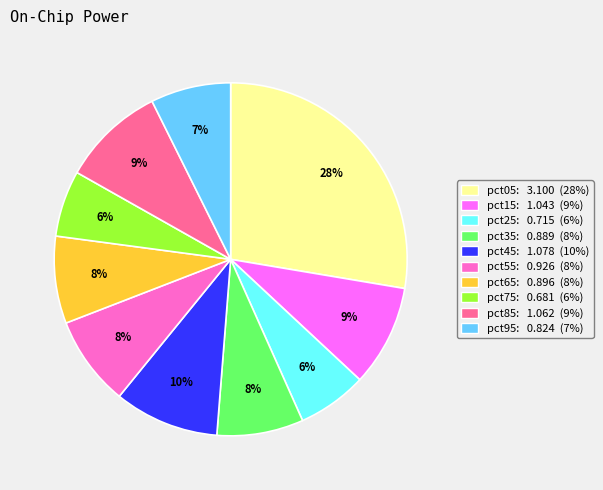

To the nearest percent, what percentage of the pie is pct05?

28%